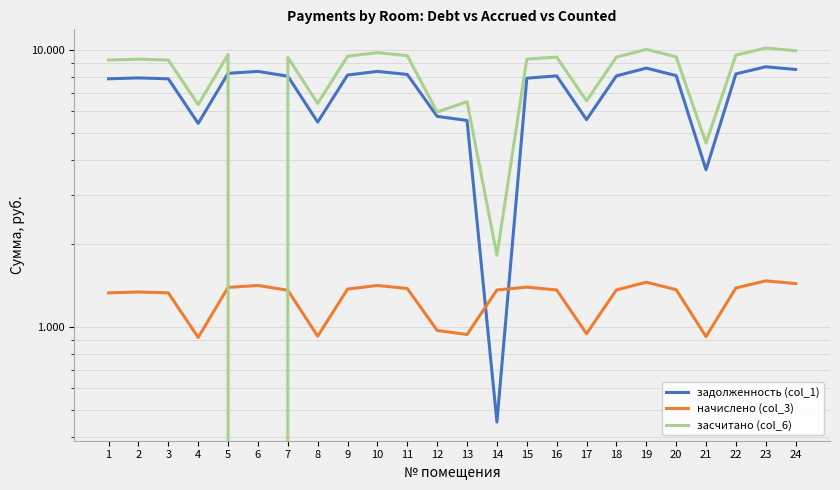

In задолженность (col_1), how many points are higher than both neighbors (excluding endpoints)?

6